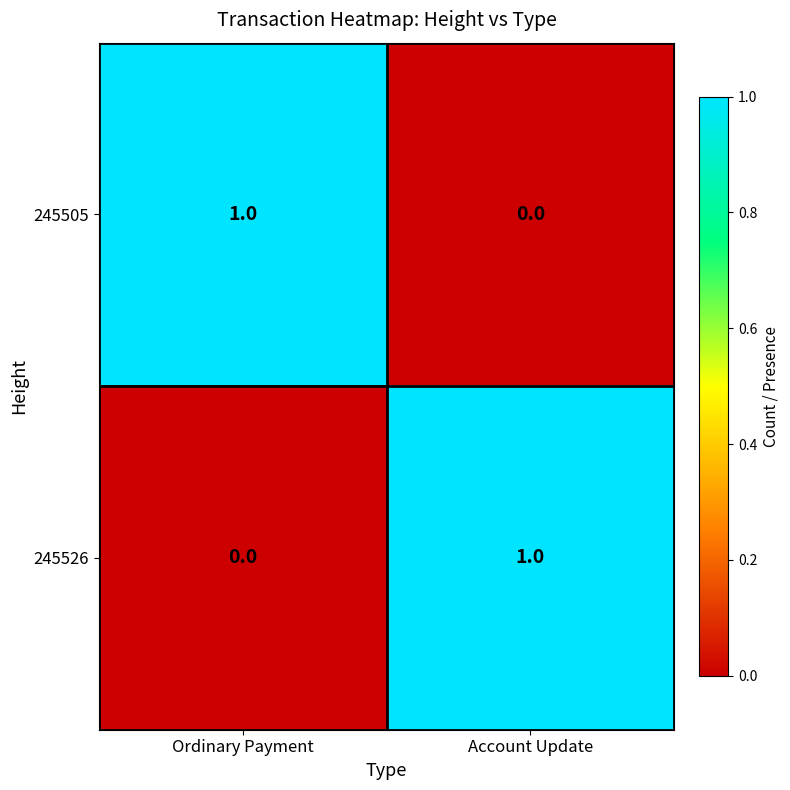

Reading left to right, extract all data points from this chart.

245505: Ordinary Payment=1	Account Update=0
245526: Ordinary Payment=0	Account Update=1